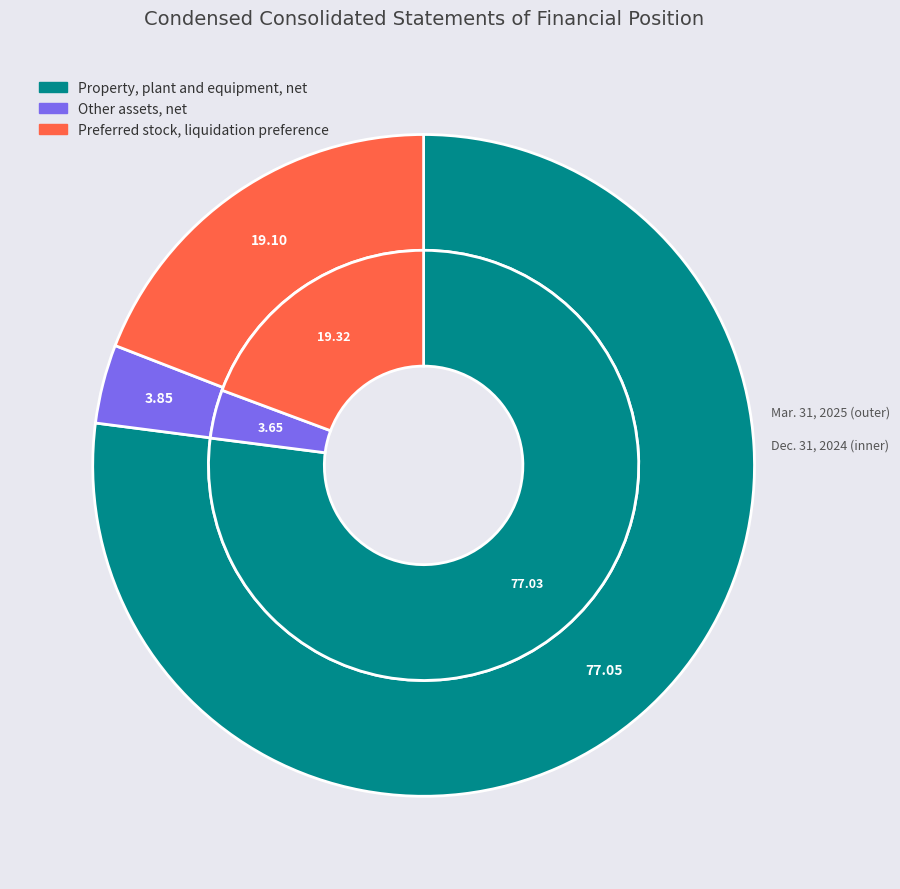

To the nearest percent, what is the average slice percentage?

33%